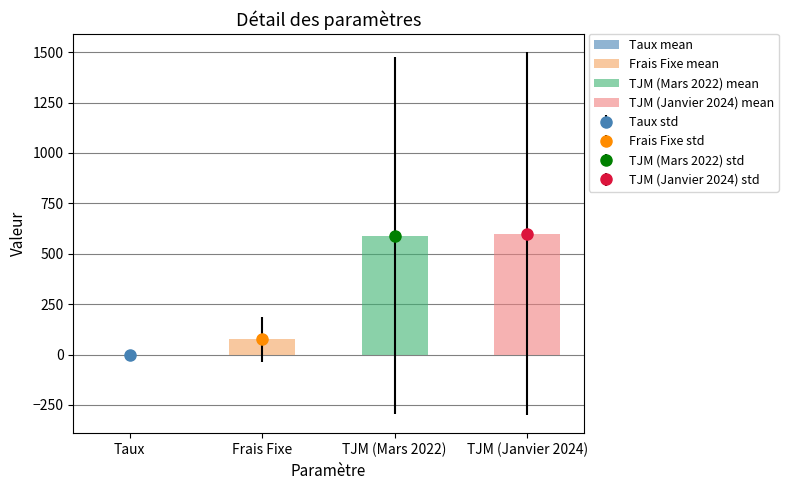

Reading right to left, extract all data points from this chart.

600.0	590.0	75.0	0.1